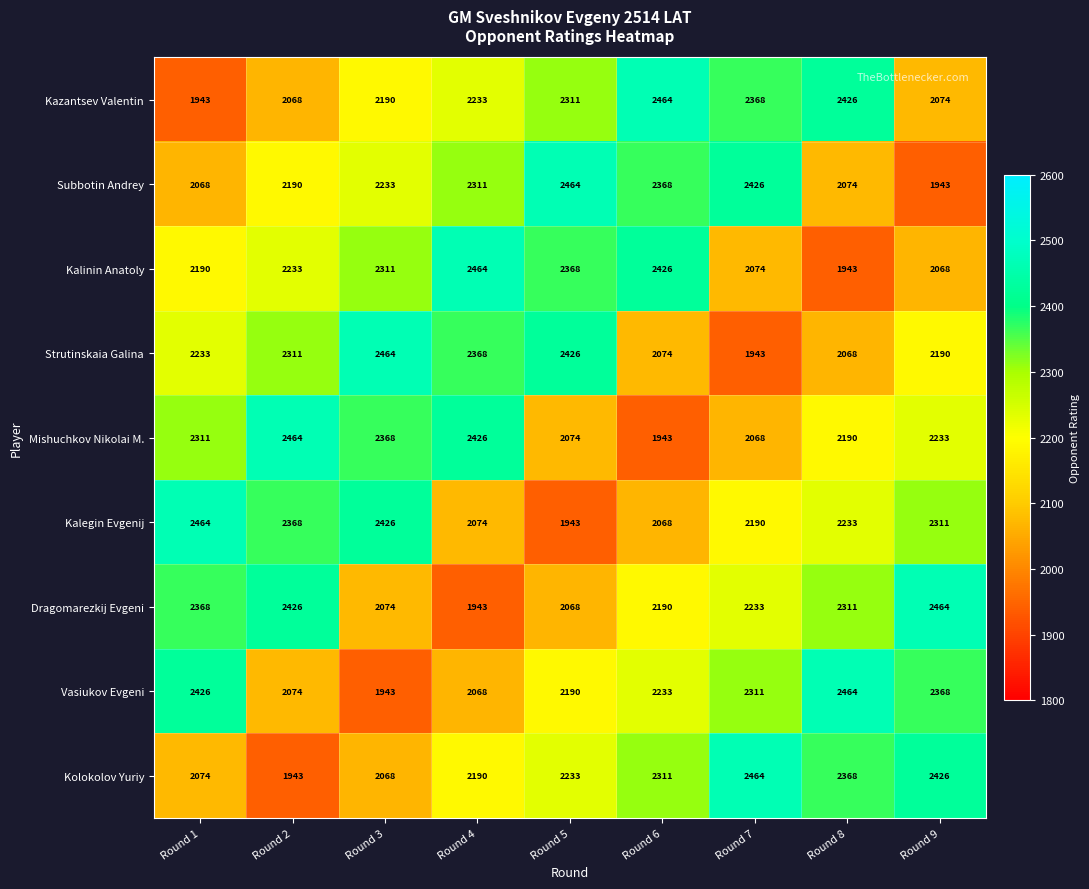

What is the sum of all Subbotin Andrey values?

20077